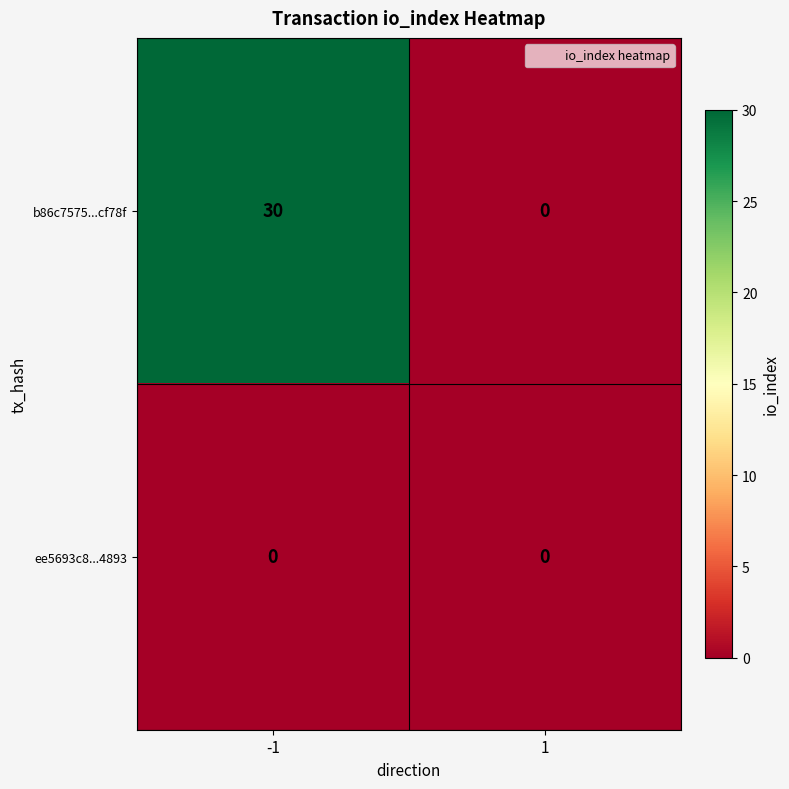

Which series changed the most between -1 and 1?

b86c7575...cf78f